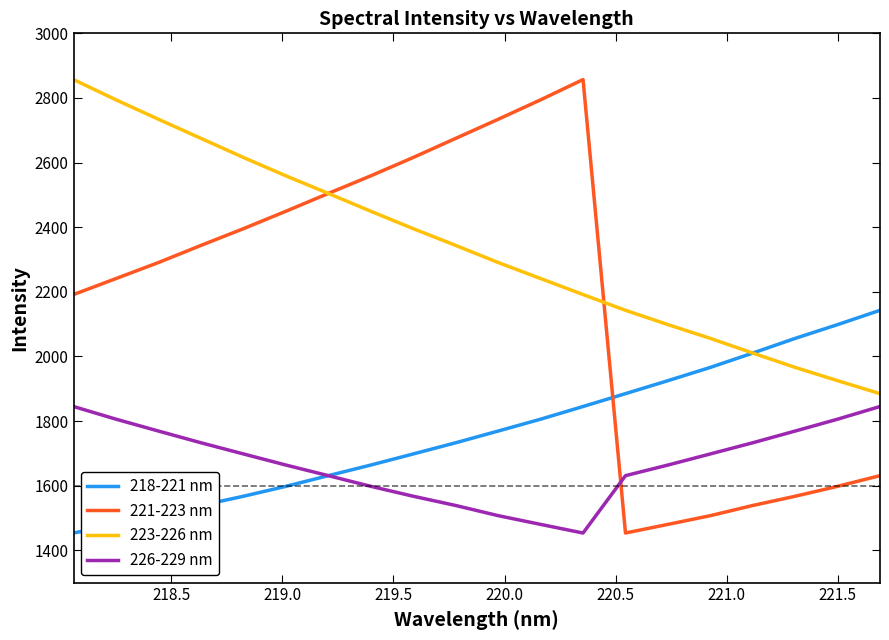

What is the smallest value displayed?

1453.5